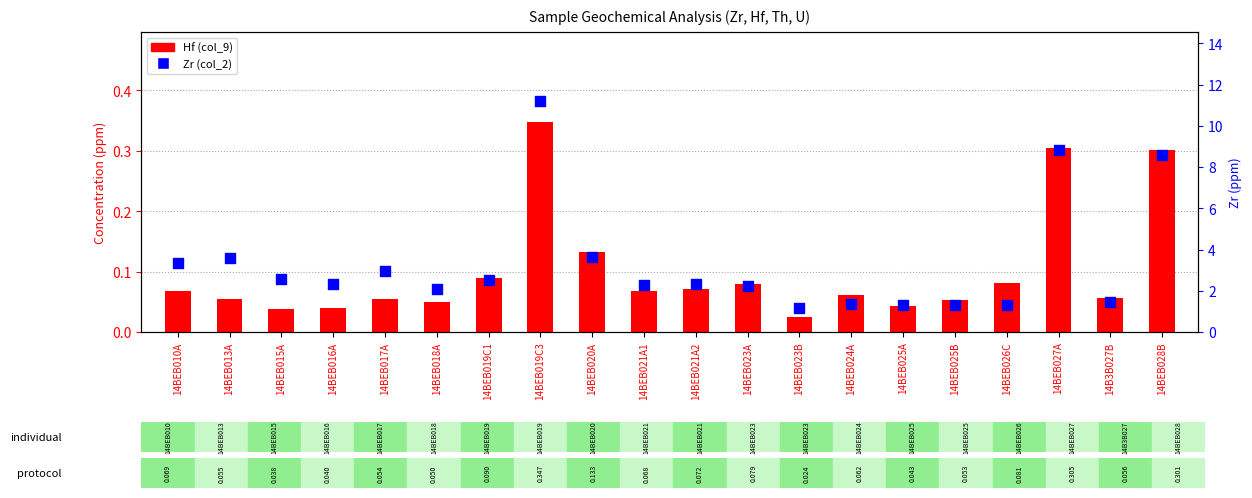

At which category is the sum across all series the highest?

14BEB019C3